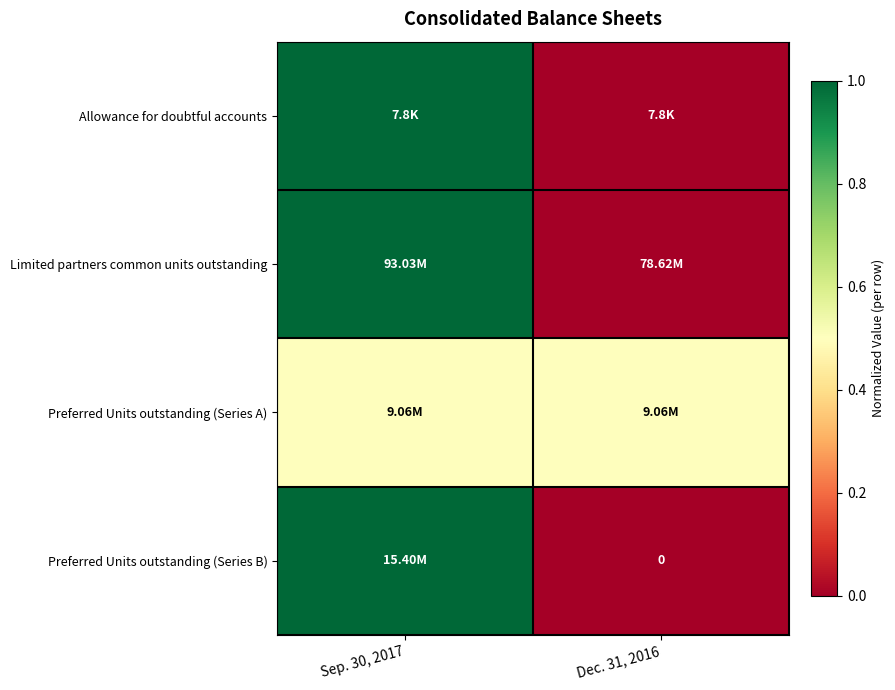

How many series are shown in this chart?

4